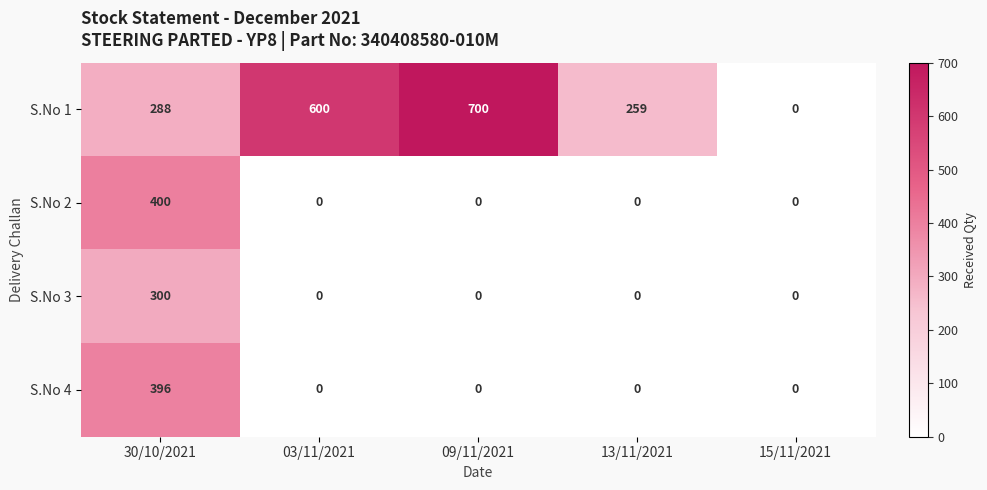

True or false: S.No 3 has a value of 0 at 03/11/2021.

True